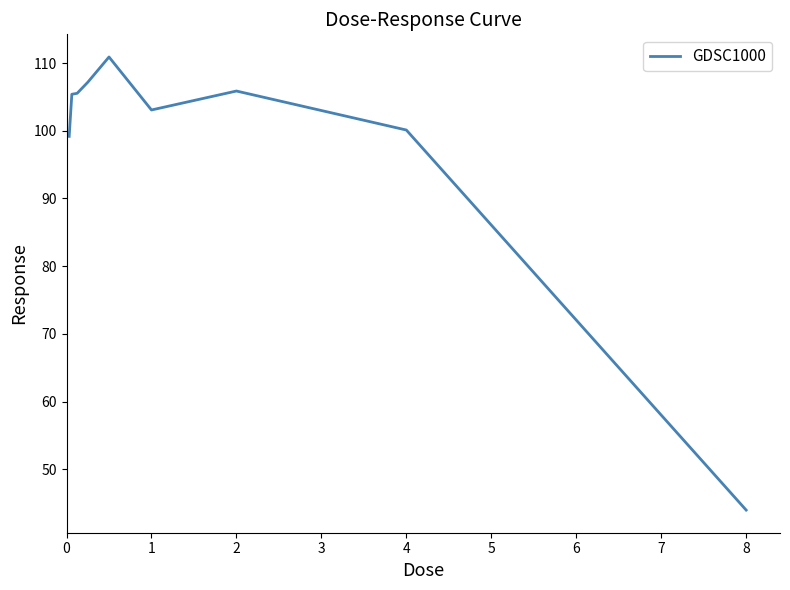

What is the difference between the maximum and minimum values?

66.9